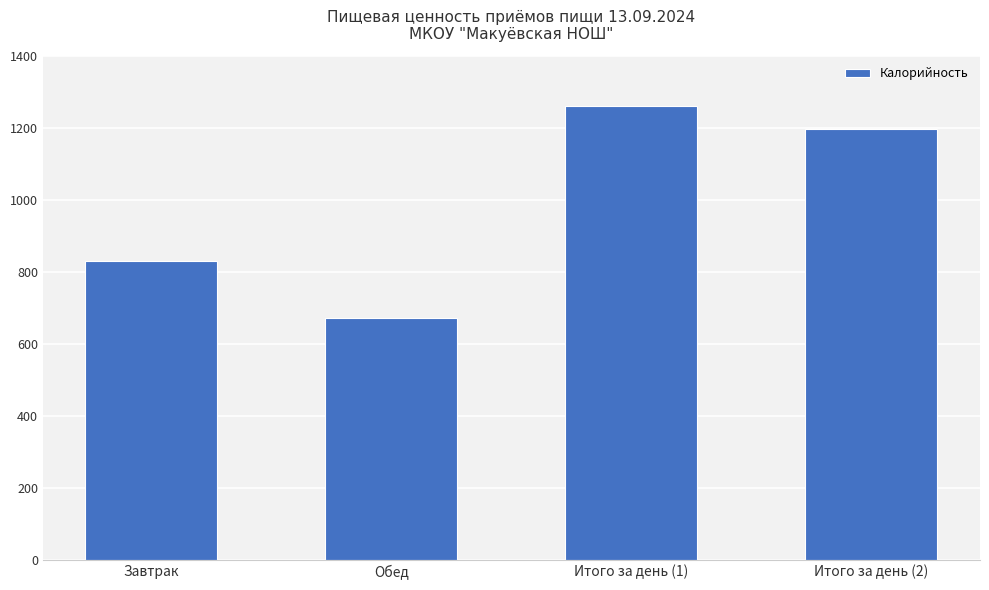

Rank the categories by value from lowest to highest.

Обед, Завтрак, Итого за день (2), Итого за день (1)